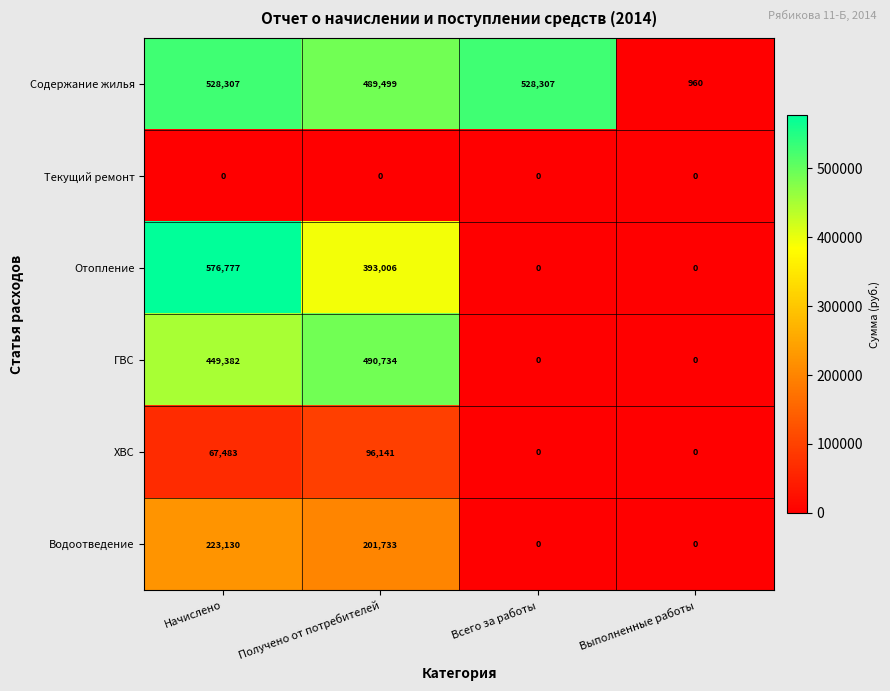

Which category has the highest value across all series?

Начислено